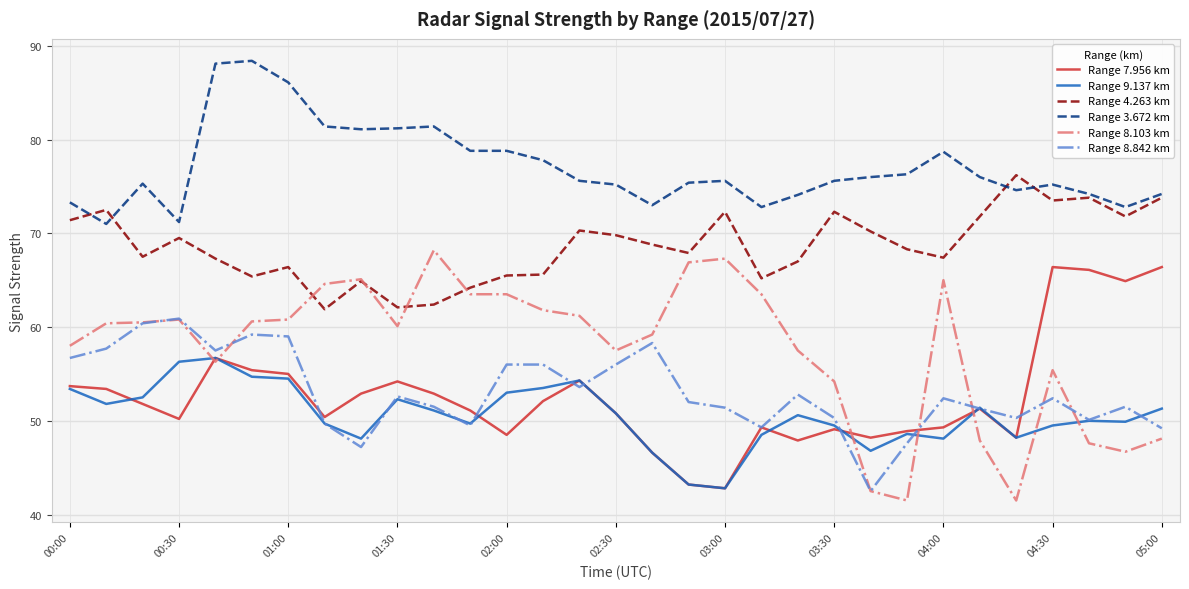

True or false: Range 7.956 km and Range 3.672 km intersect in this chart.

False